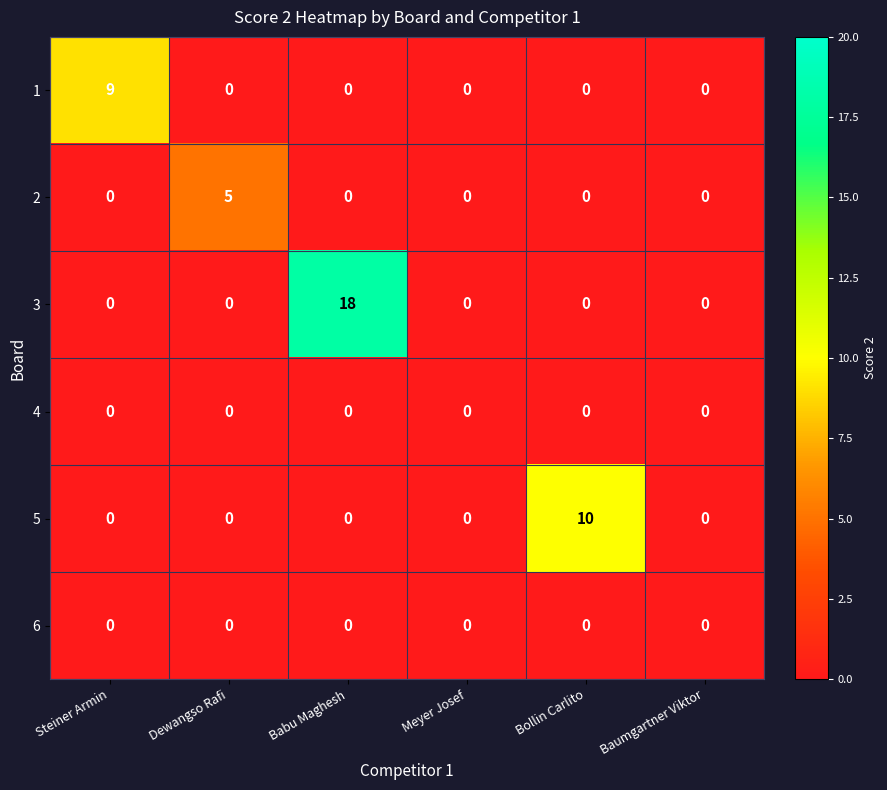

Which series changed the most between Dewangso Rafi and Babu Maghesh?

3